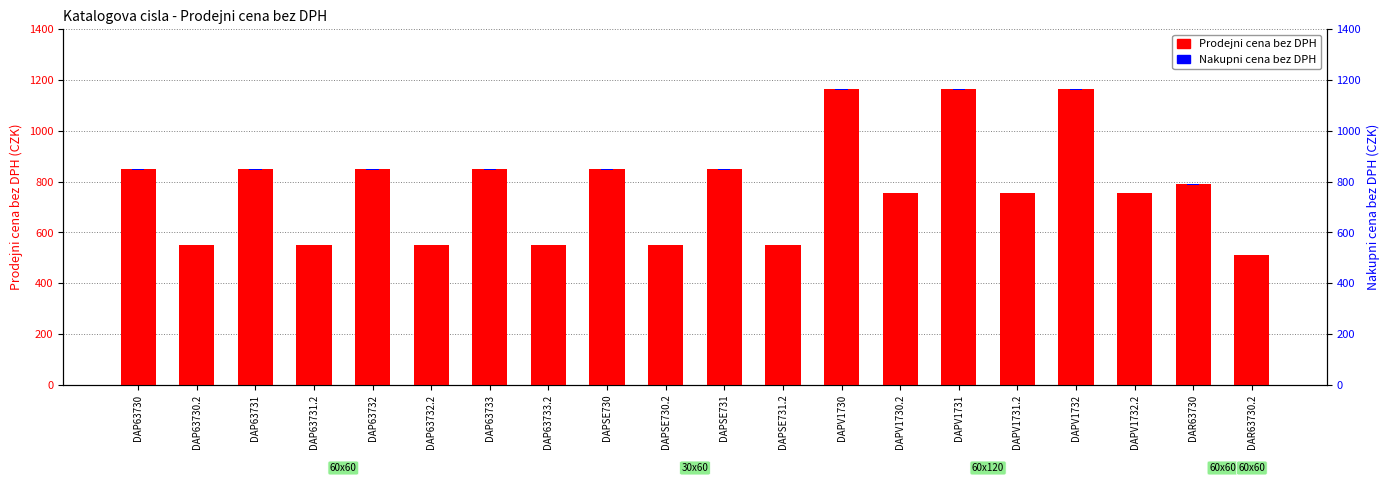

The value of Prodejni cena bez DPH at DAPV1730.2 is 756.2. True or false?

True